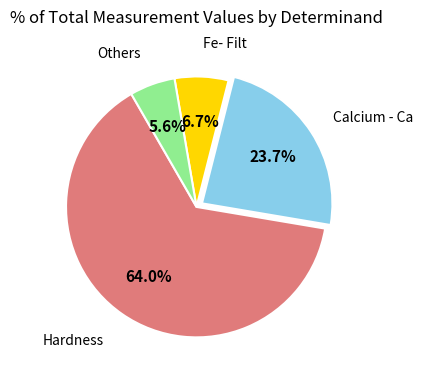

Is there any slice that represents more than half of the pie?

Yes